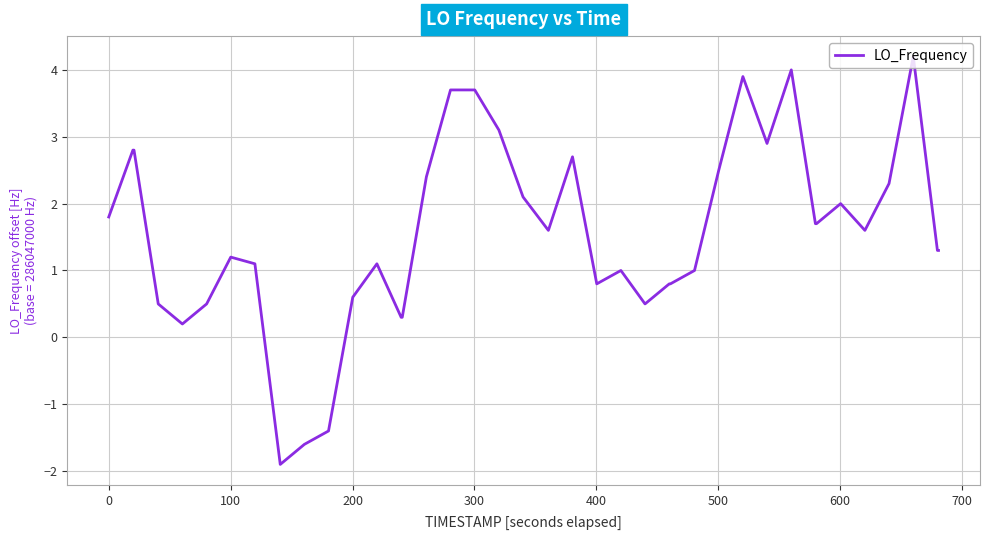

What is the smallest value displayed?

-1.9